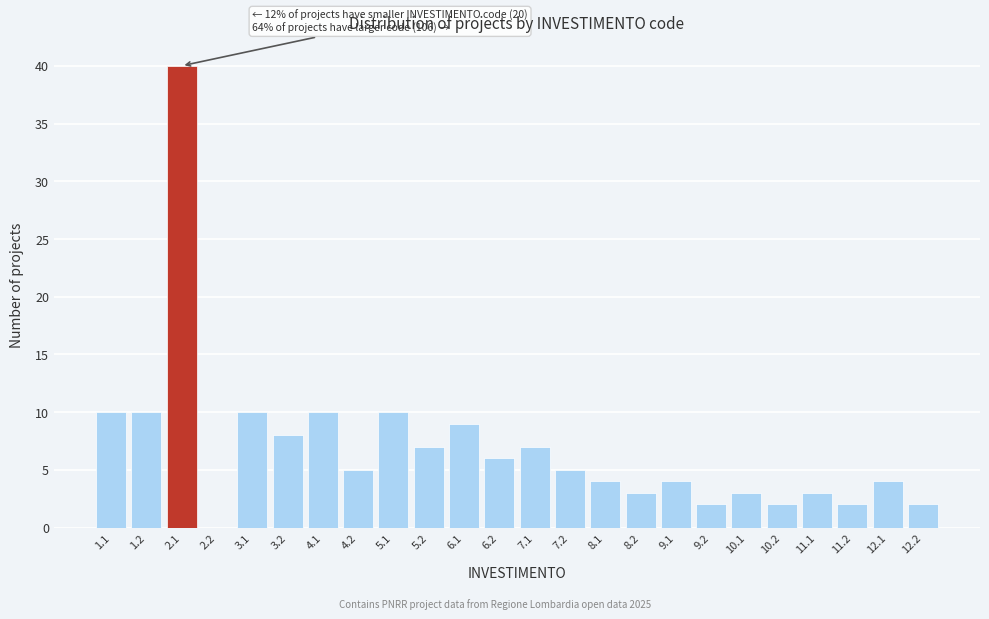

Reading left to right, transcribe all the data shown in this chart.

1.1=10	1.2=10	2.1=40	2.2=0	3.1=10	3.2=8	4.1=10	4.2=5	5.1=10	5.2=7	6.1=9	6.2=6	7.1=7	7.2=5	8.1=4	8.2=3	9.1=4	9.2=2	10.1=3	10.2=2	11.1=3	11.2=2	12.1=4	12.2=2